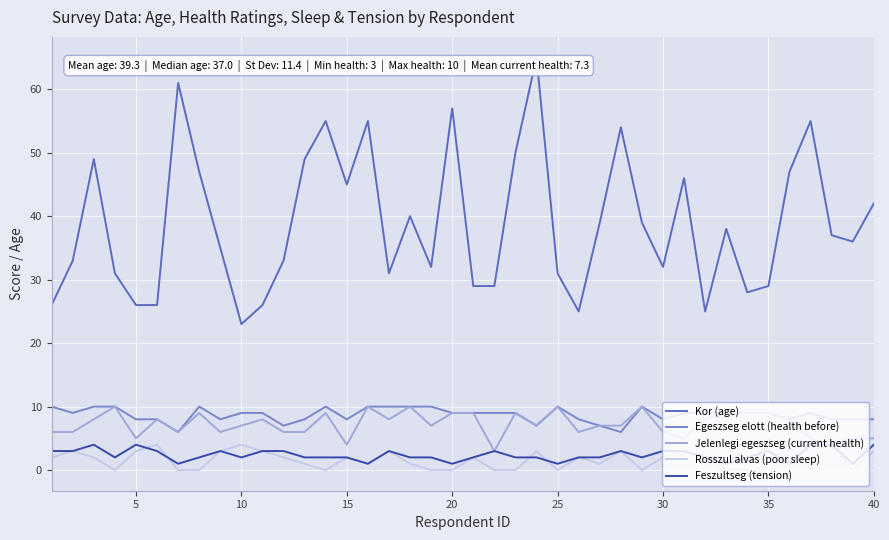

Which series has the largest total across all categories?

Kor (age)